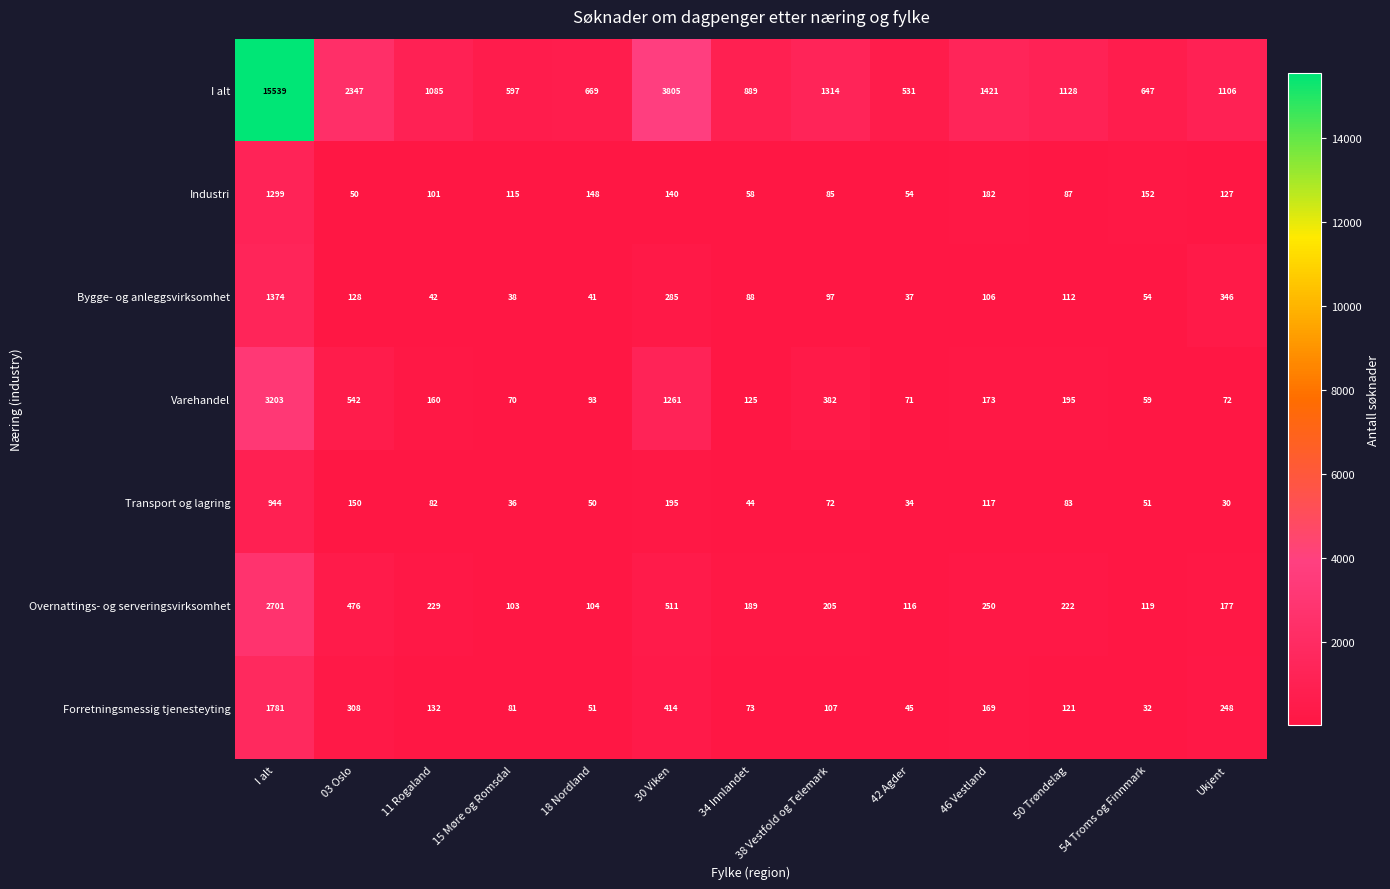

True or false: Overnattings- og serveringsvirksomhet has a value of 172 at 03 Oslo.

False